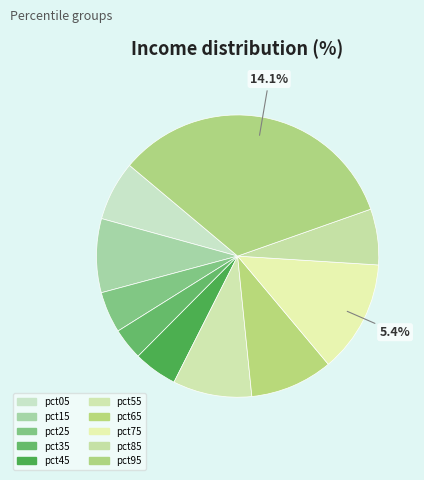

Which category has the smallest portion of the pie?

pct35